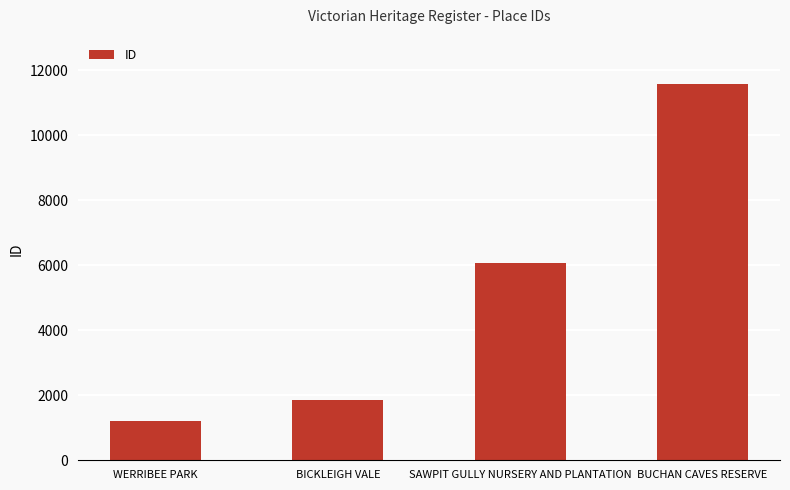

Read the value at BUCHAN CAVES RESERVE, to the nearest 50.

11600